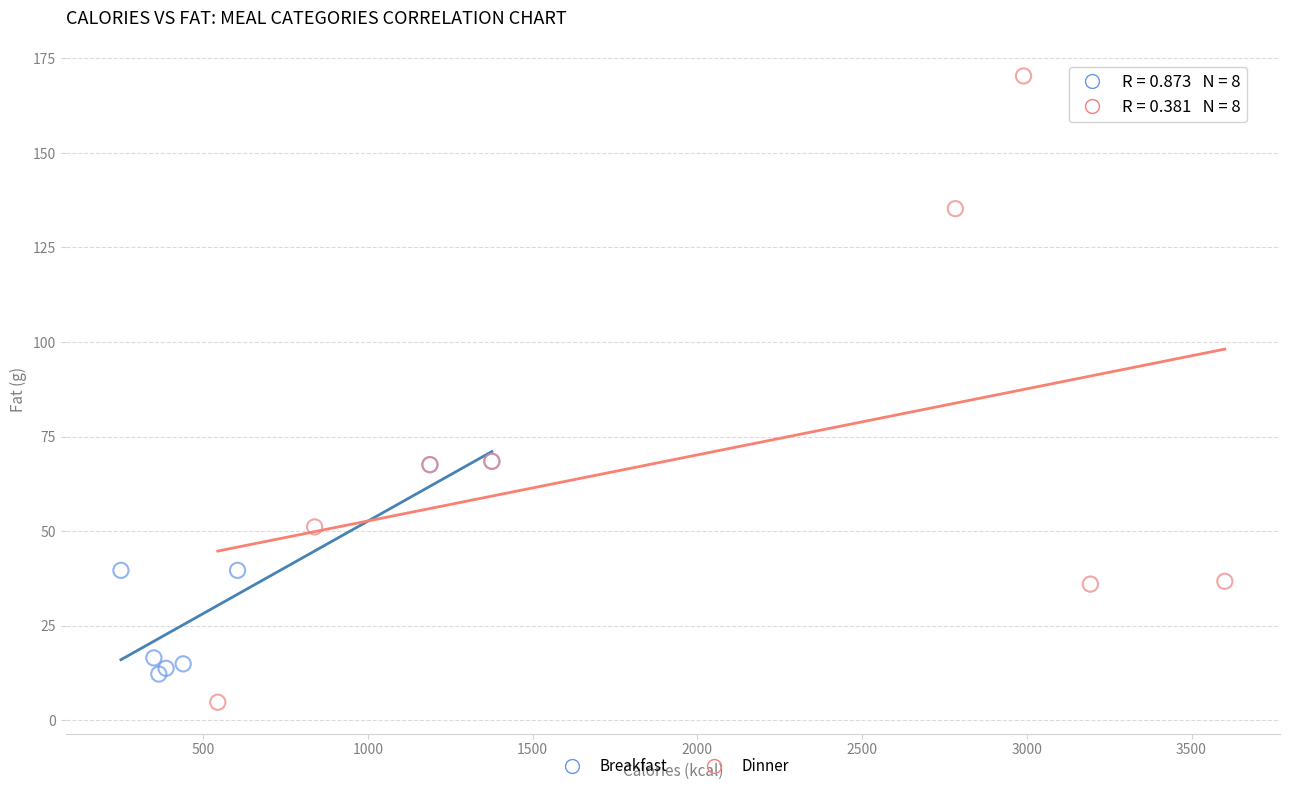

What are all the series names shown in the legend?

Breakfast, Dinner